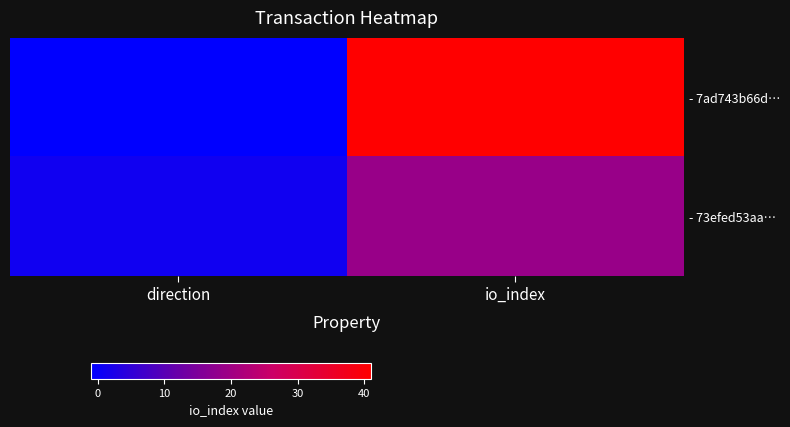

What is the spread (max minus min) of values at direction?

2